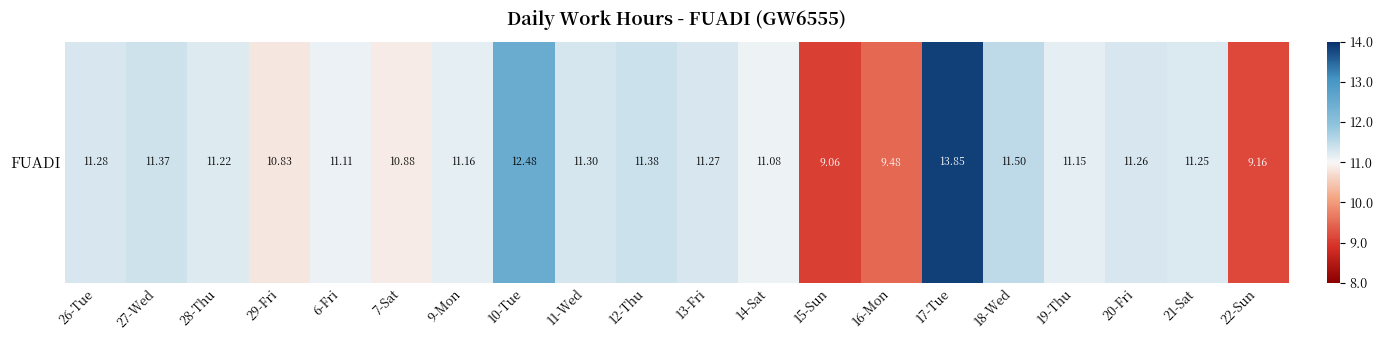

Approximately how many times larger is the value at 9-Mon compared to 14-Sat?

1.0